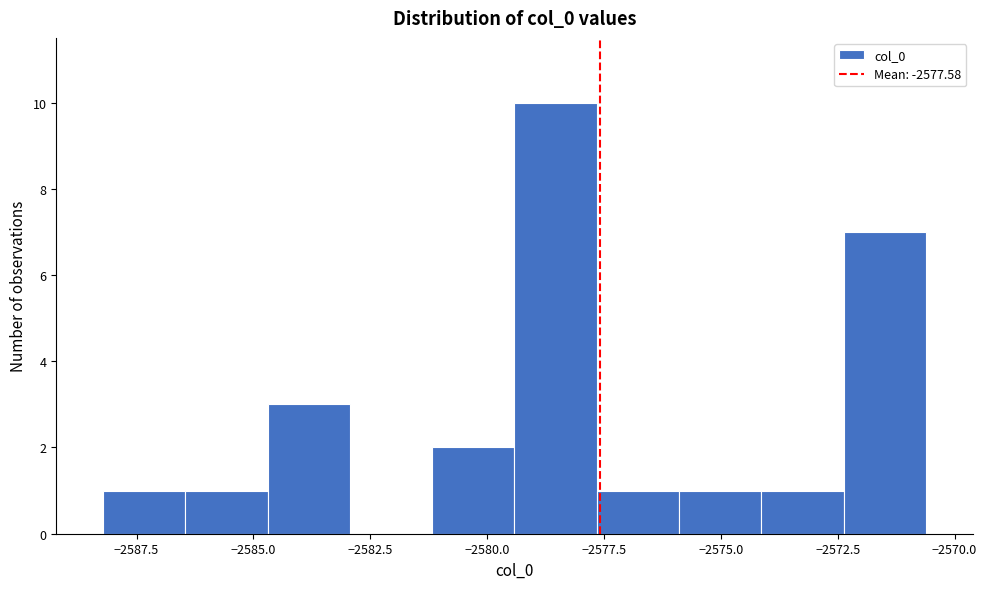

Read against the x-axis, roughly where is the centre of the tallest bar?

-2578.5